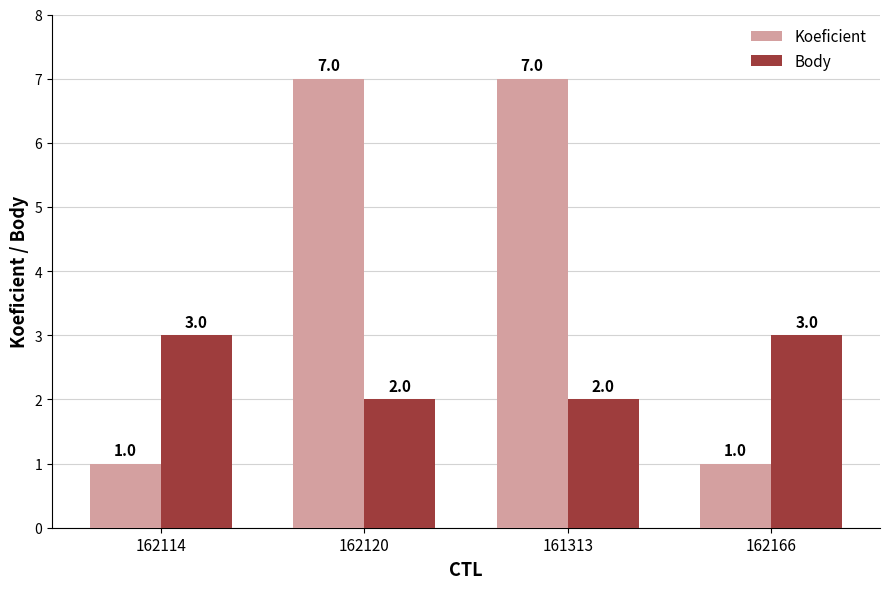

What is the sum of all Body values?

10